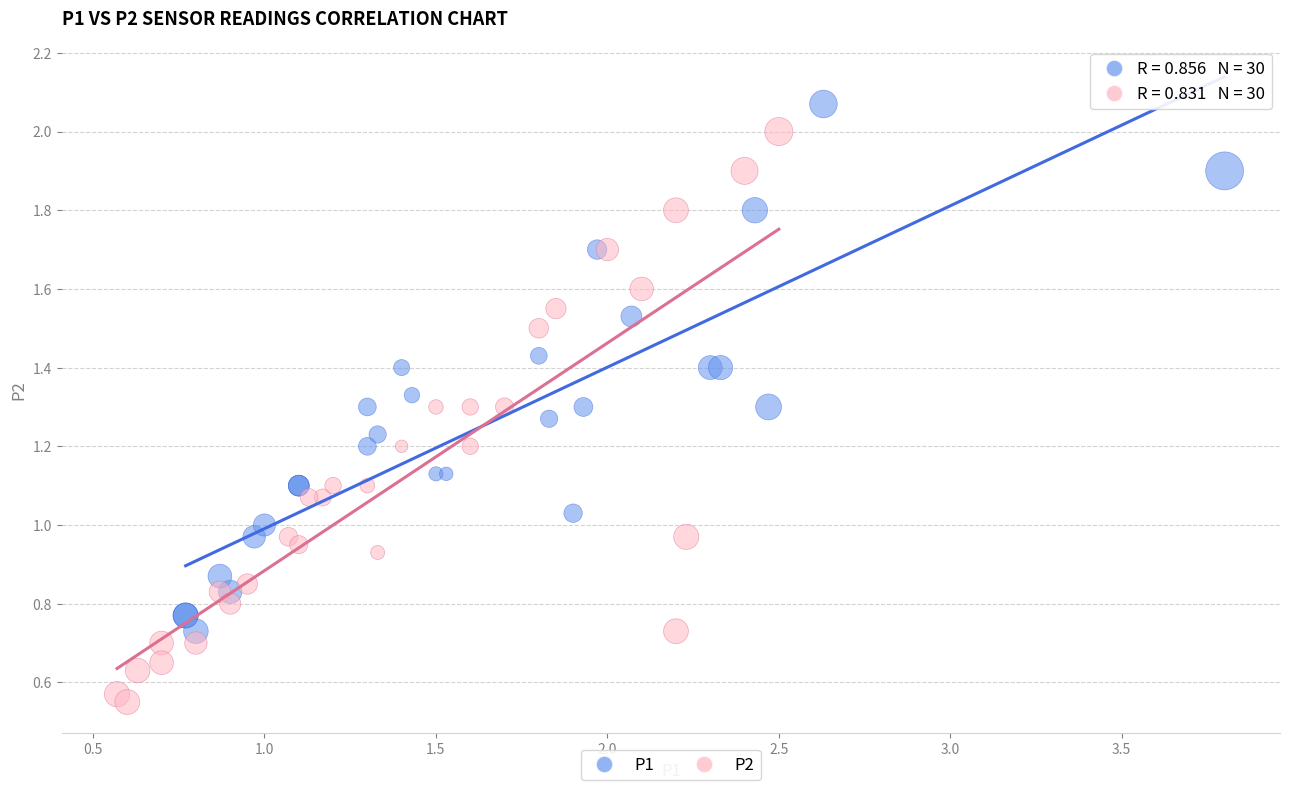

Which series contains the lowest Y value?

P2